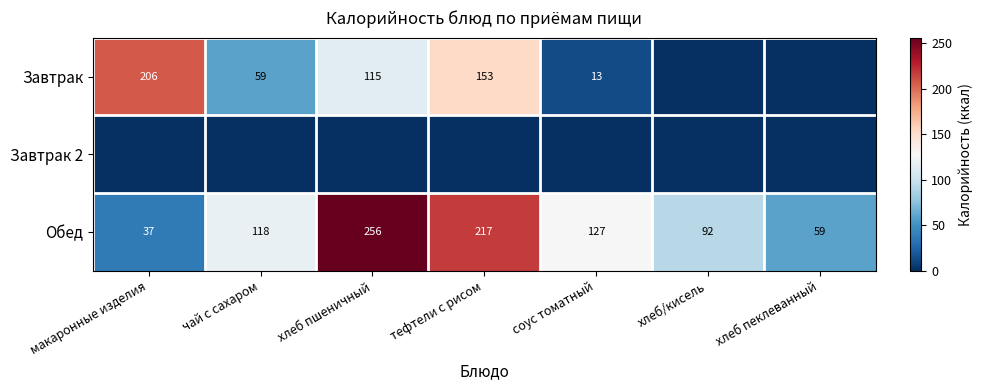

Which label corresponds to the largest value in the chart?

хлеб пшеничный